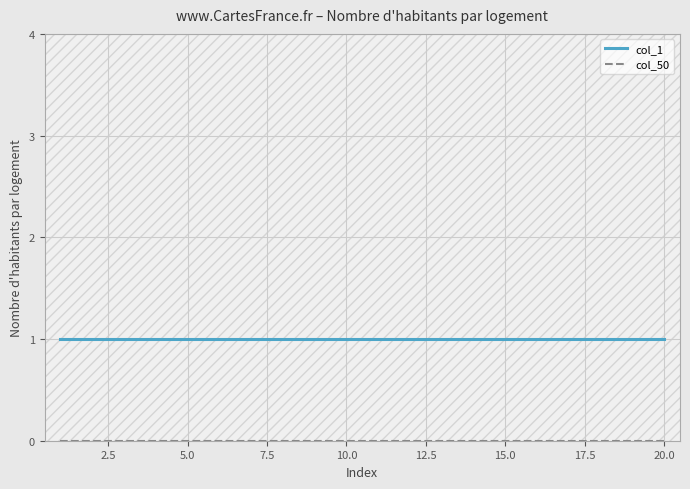

Which series has the largest total across all categories?

col_1